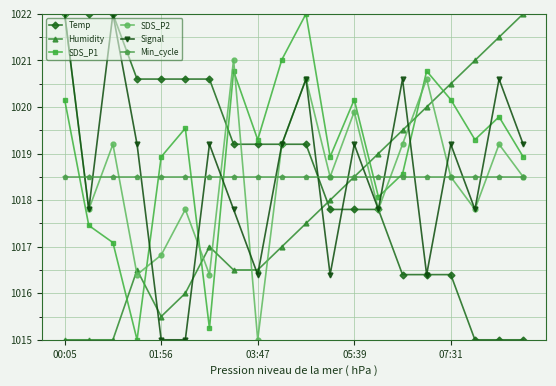

Which series has the largest total across all categories?

SDS_P1